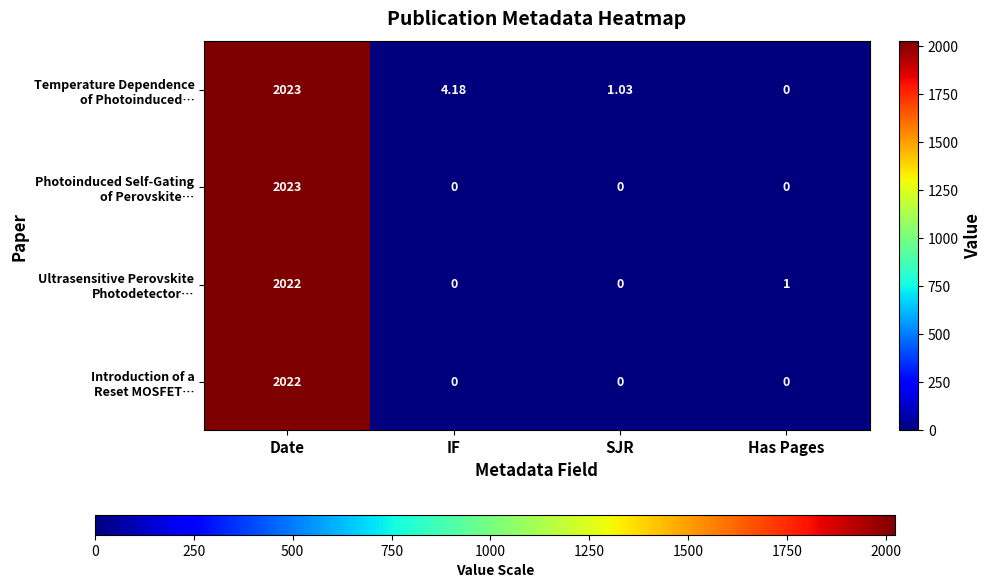

What is the greatest value displayed?

2023.0